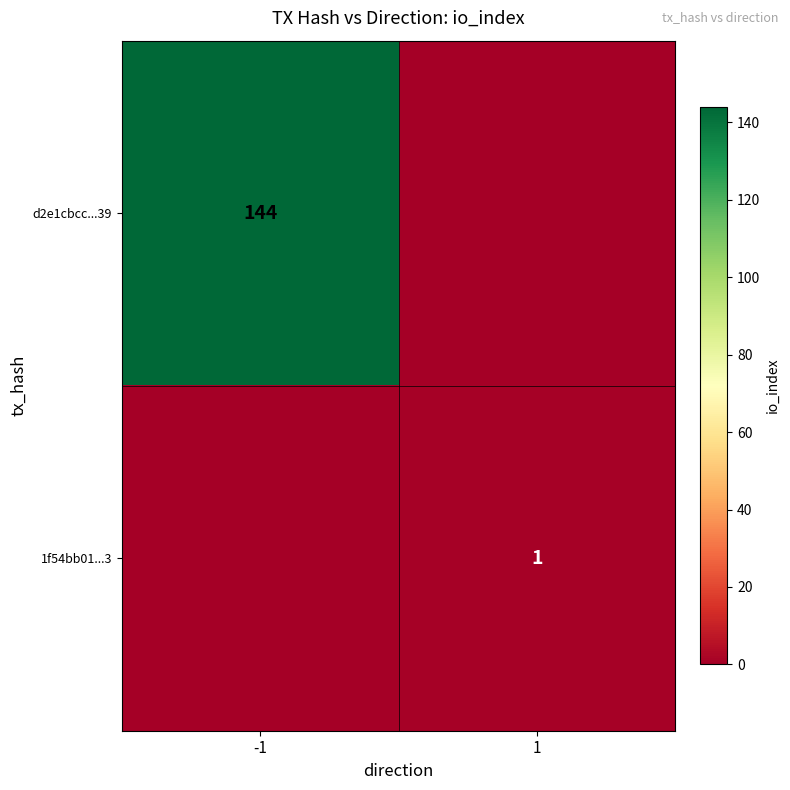

What is the spread (max minus min) of values at 1?

1